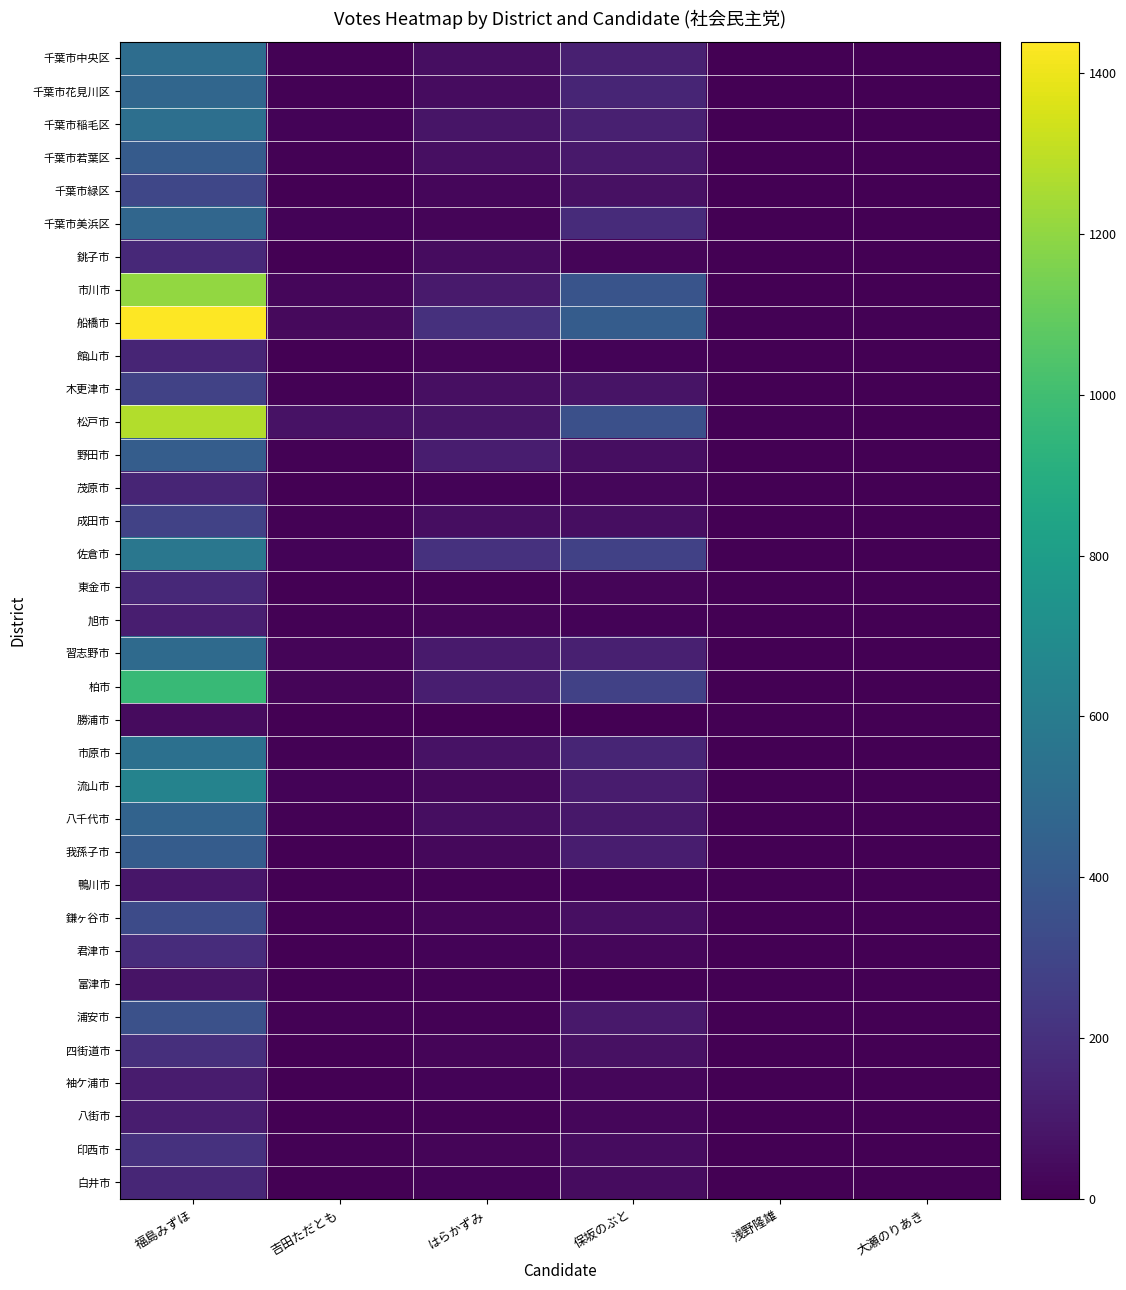

Which series changed the most between 福島みずほ and 保坂のぶと?

船橋市